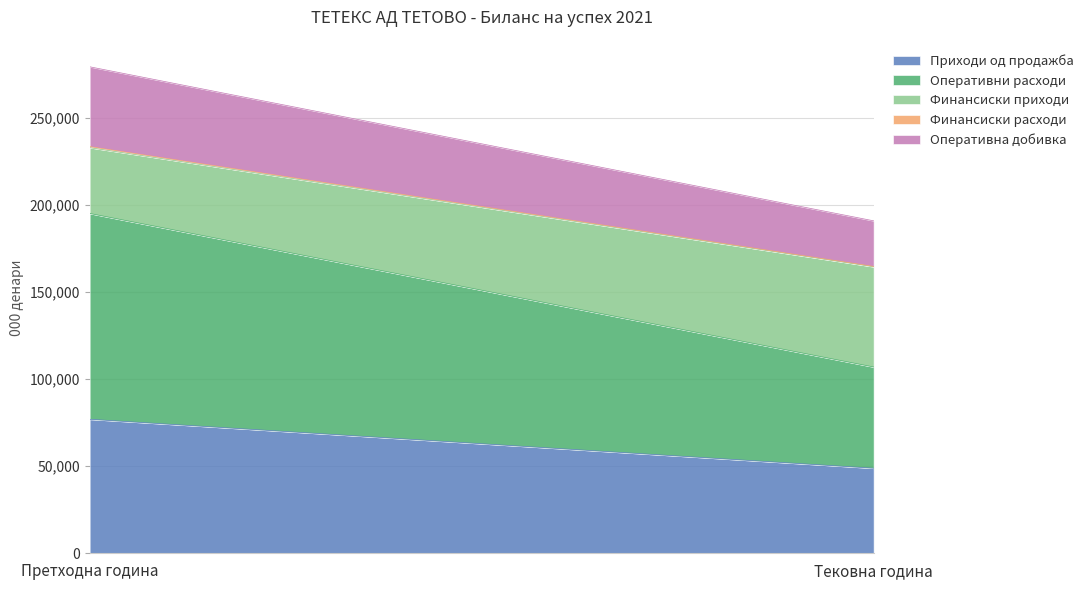

Which series has the widest spread of values?

Оперативни расходи